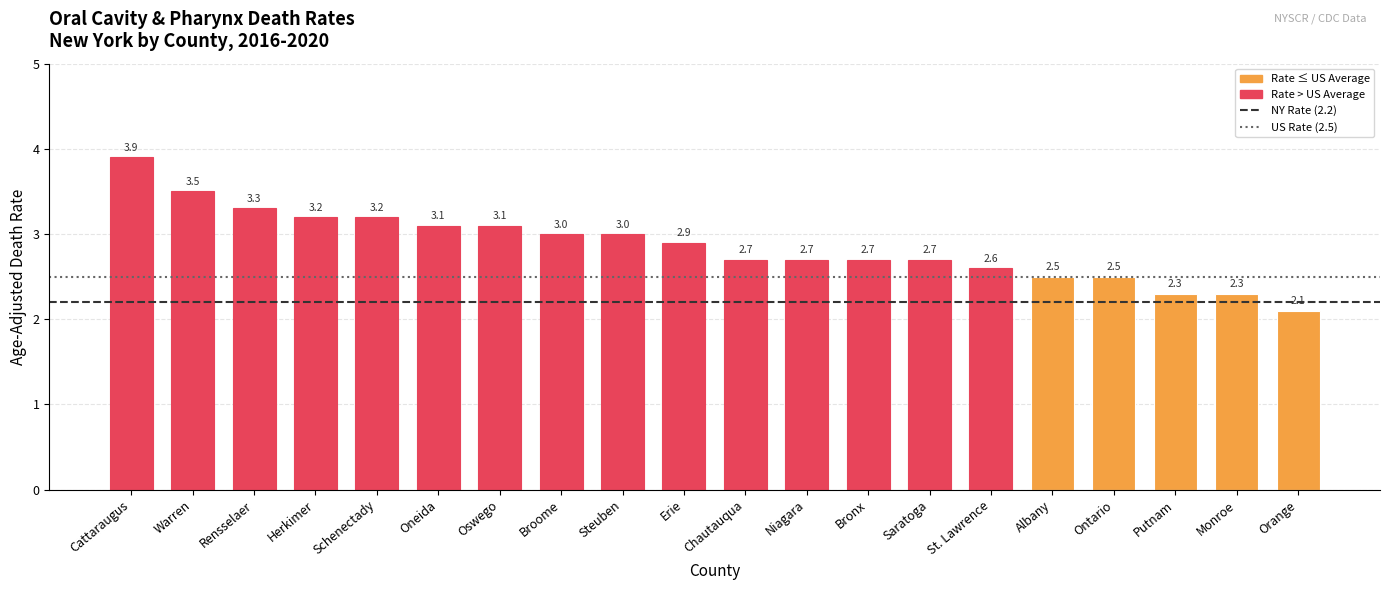

Is it true that the value at Putnam is 0.5?

False